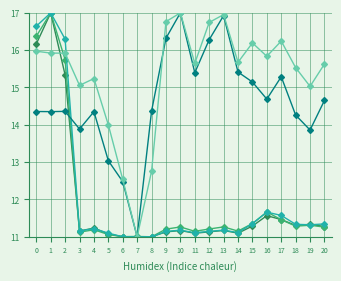

What is the total value across all series at 16?

65.4